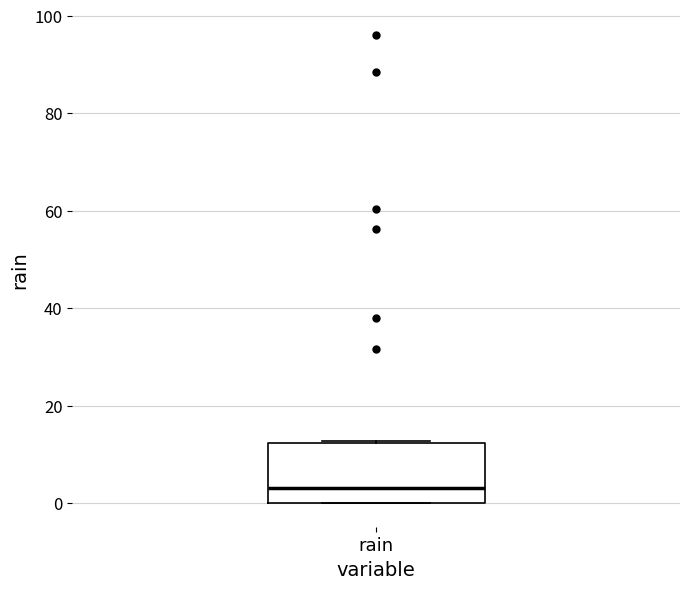

Read this box plot against the y-axis: the position of the median line, the range covered by the box, and the ends of both whiskers. The values are not printed on the chart, so give them approximately, as read against the axis.

median 4, box 0 to 12, whiskers 0 to 12